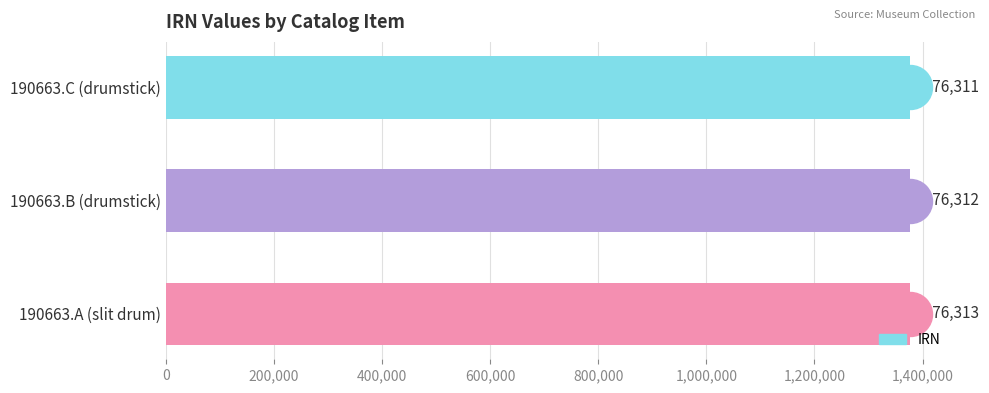

Is it true that the value at 190663.A (slit drum) is 1376313?

True